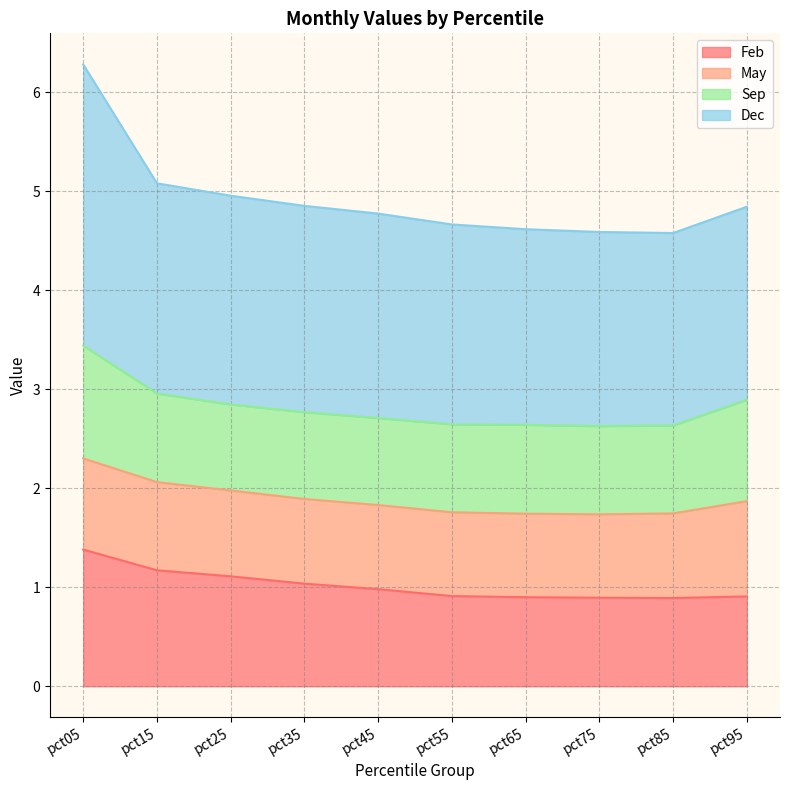

True or false: Feb has more than 2 points higher than both neighbors.

False